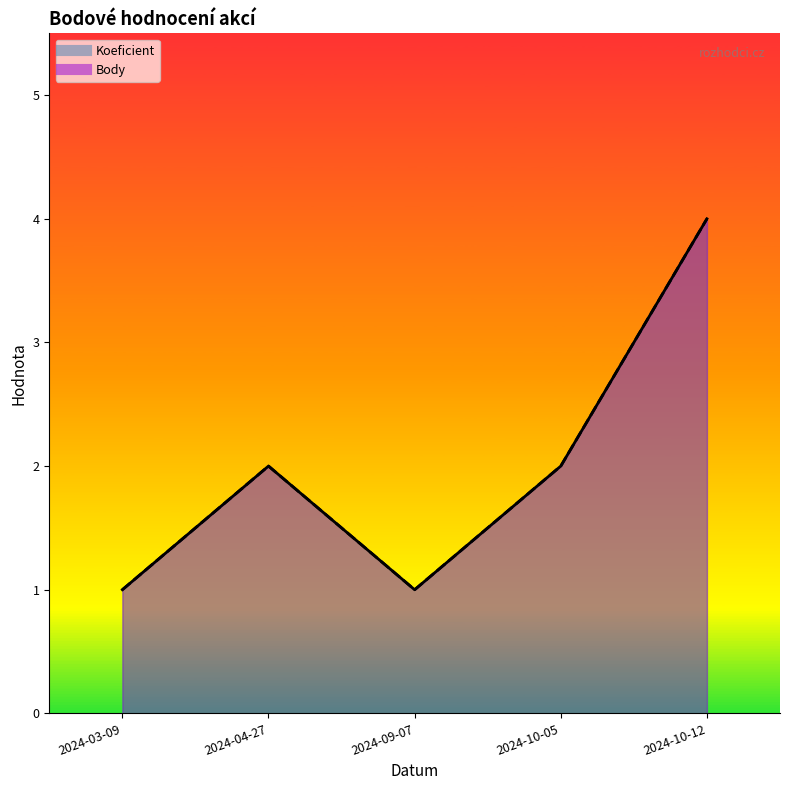

What is the sum of all Body values?

10